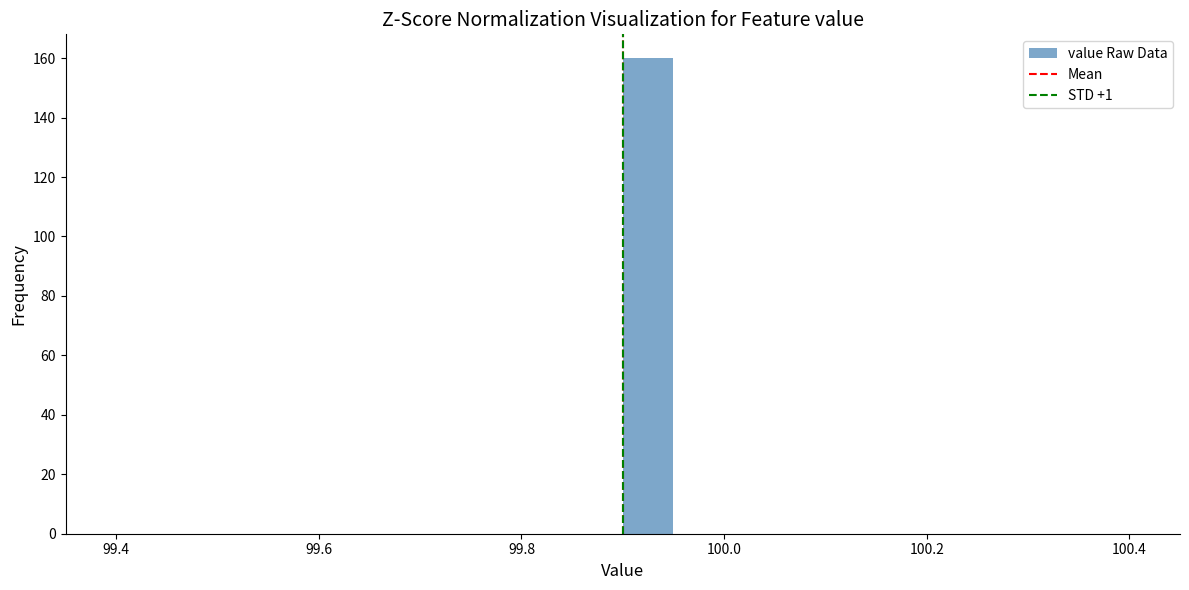

Read against the x-axis, roughly where is the centre of the tallest bar?

99.92